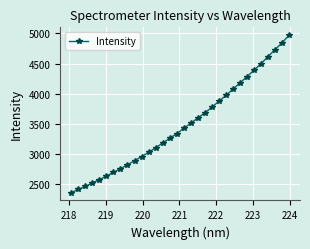

True or false: there are more than 2 points higher than both neighbors.

False